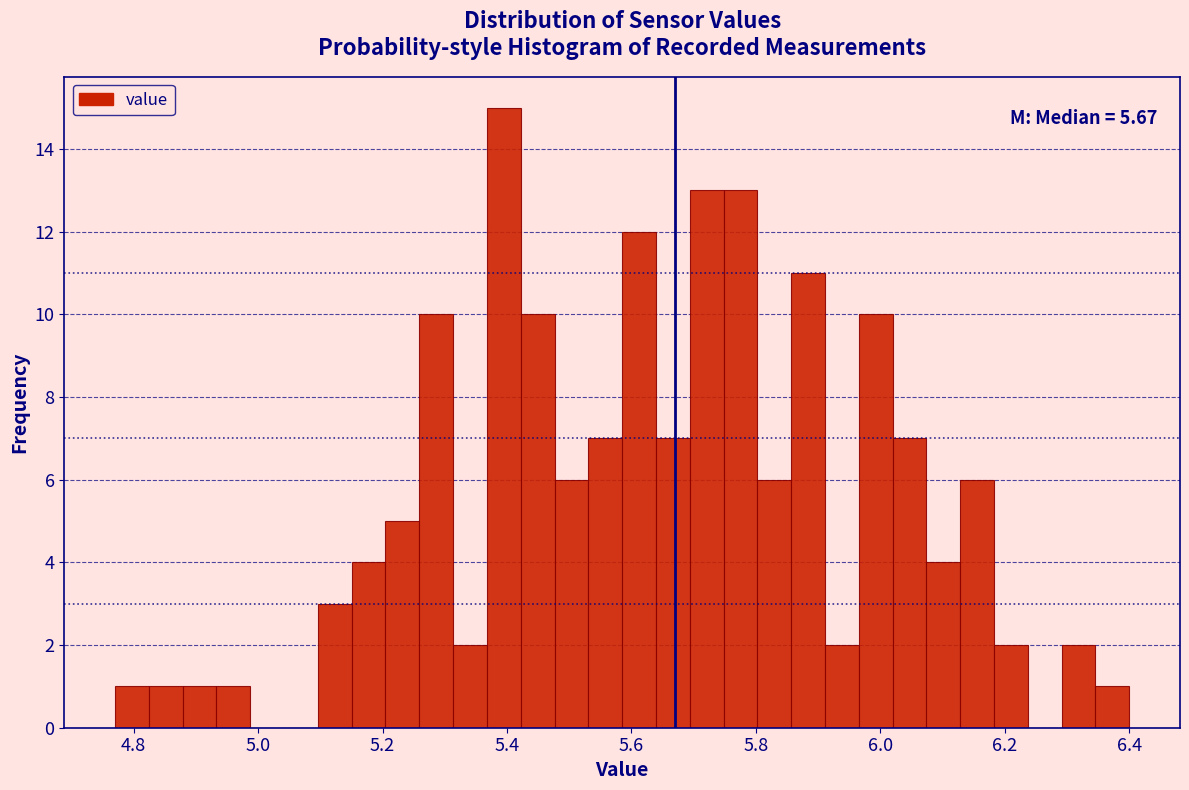

Read against the x-axis, roughly where is the centre of the tallest bar?

5.40